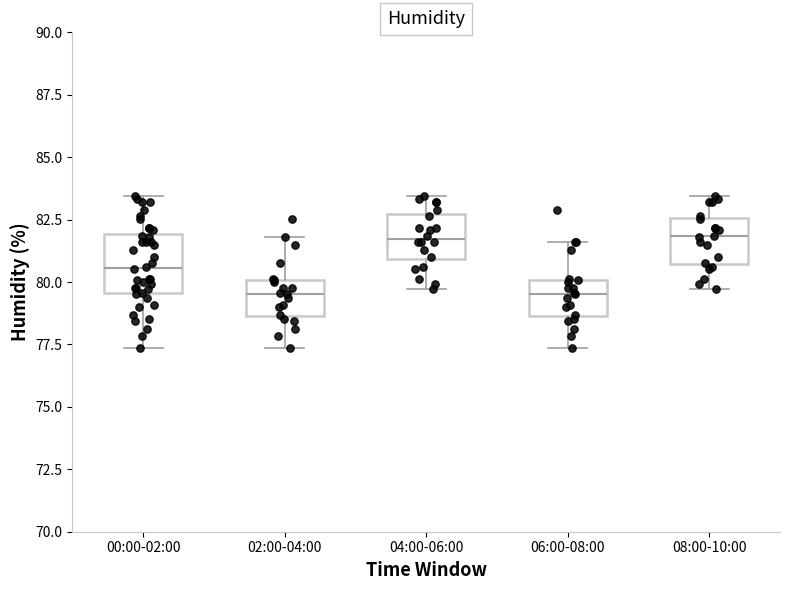

Where does the lower whisker of the box for 00:00-02:00 end on the y-axis? The values are not printed on the chart, so give them approximately, as read against the axis.

77.5